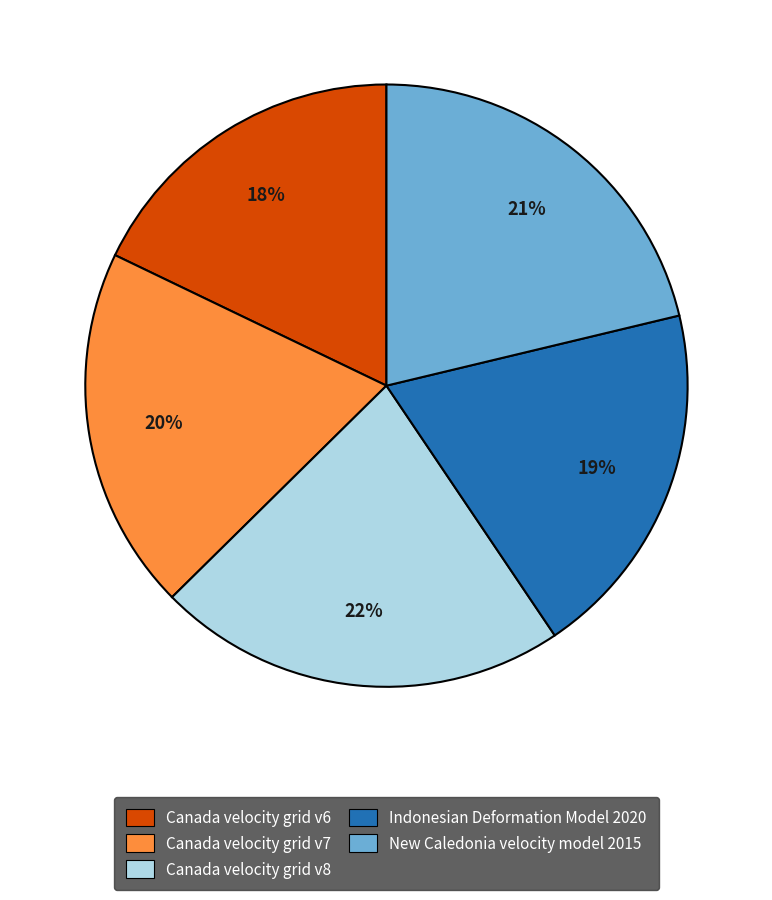

Is the sum of Canada velocity grid v6 and Canada velocity grid v8 greater than half?

No